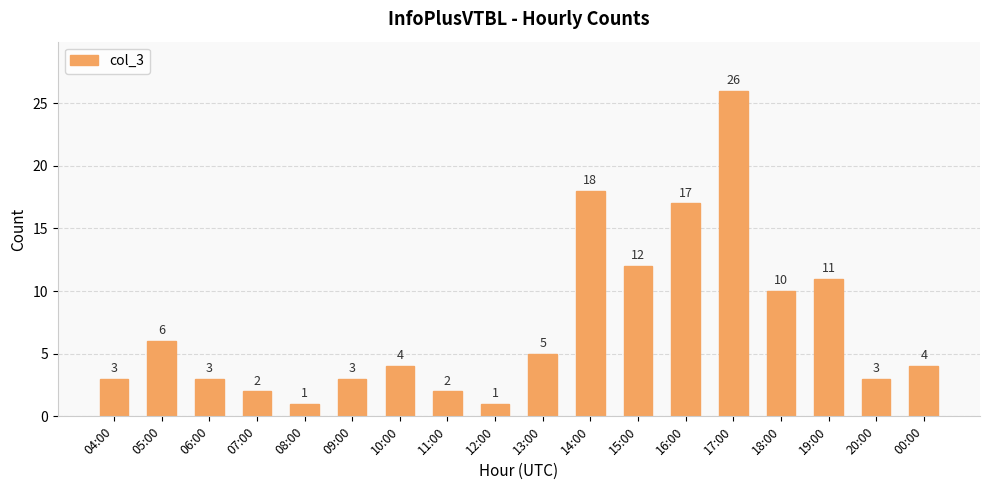

What is the change in value from 08:00 to 18:00?

+9